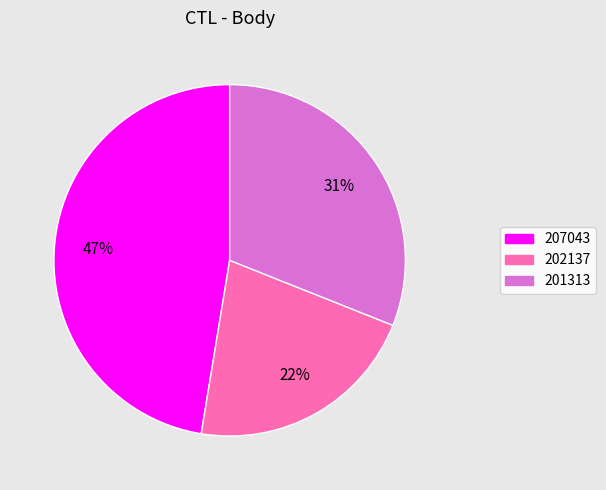

Do 207043 and 201313 together represent more than half of the pie?

Yes